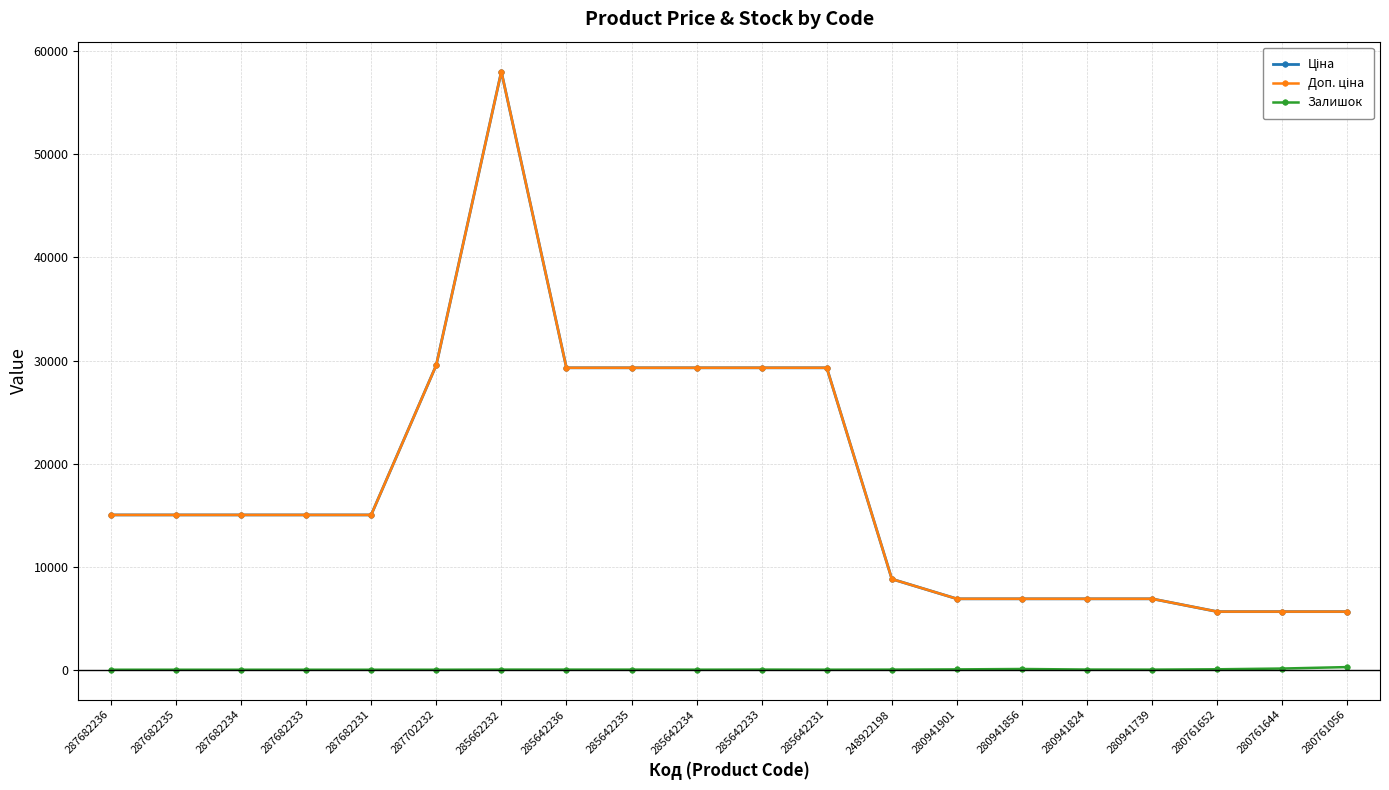

Rank the series by their maximum value, from highest to lowest.

Ціна, Доп. ціна, Залишок